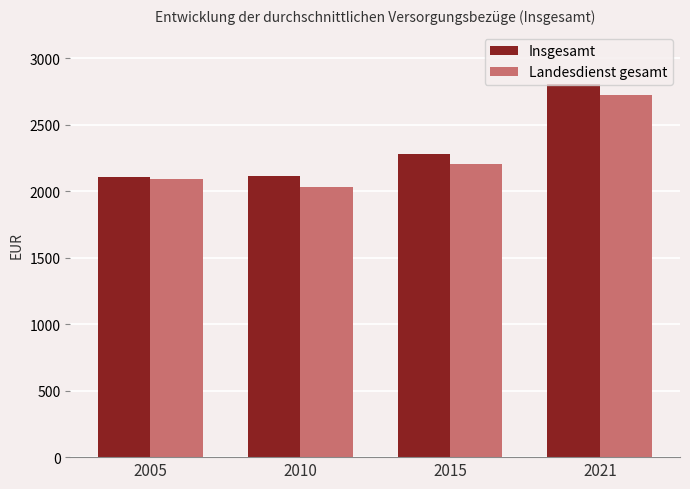

What is the total value across all series at 2015?

4485